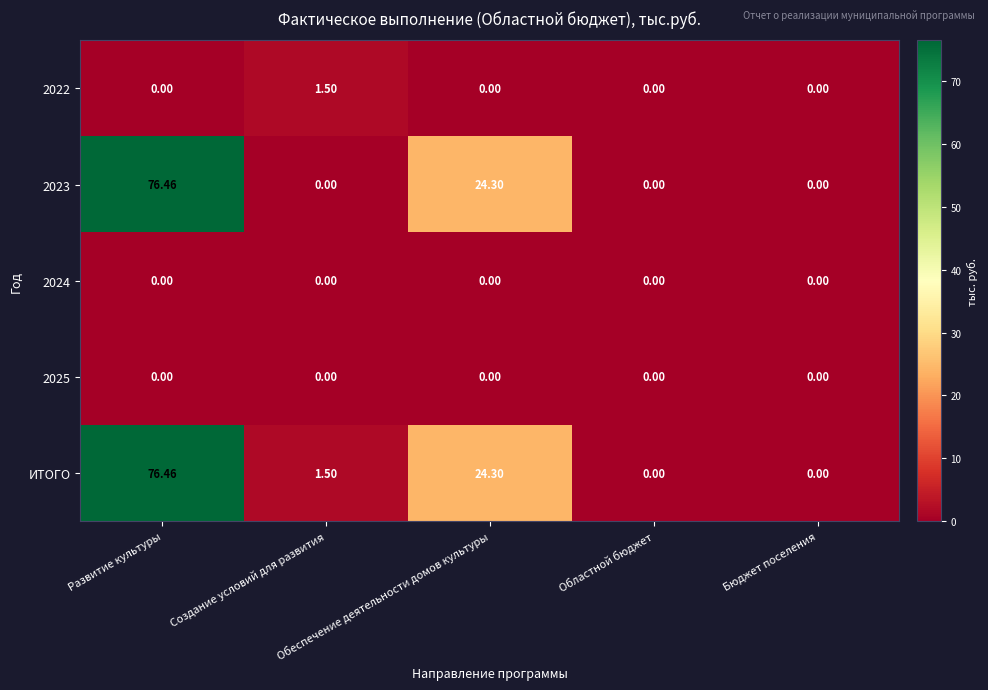

Which series has the largest total across all categories?

ИТОГО